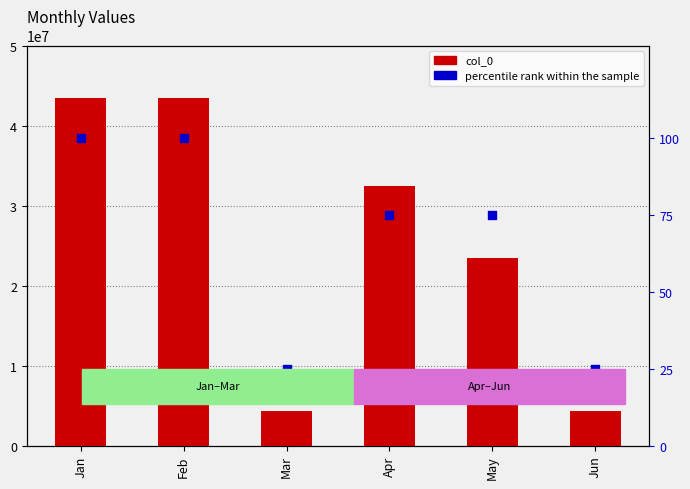

Which series has the largest total across all categories?

col_0